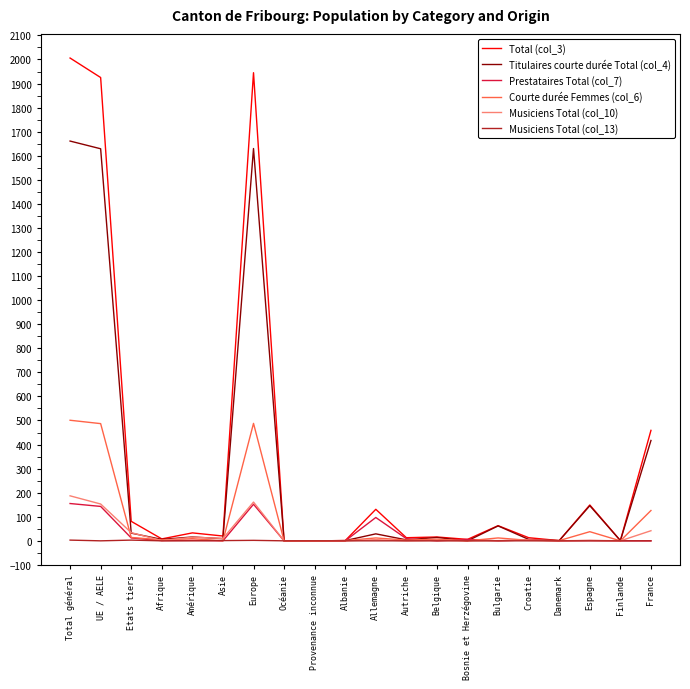

True or false: Prestataires Total (col_7) has a value of 92 at Belgique.

False